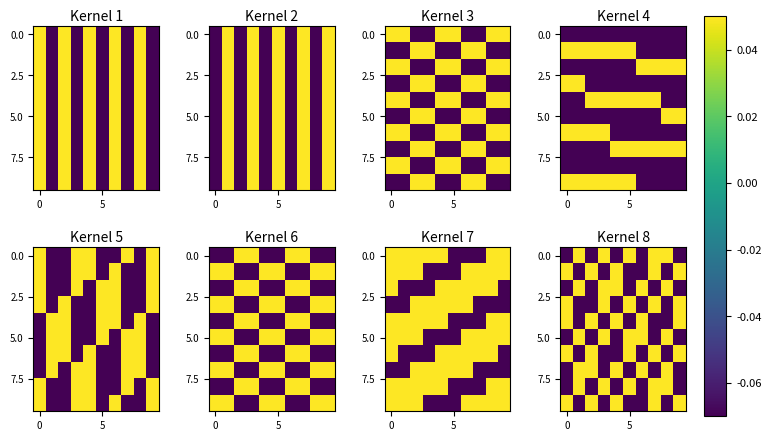

How many data points does each series have?

10